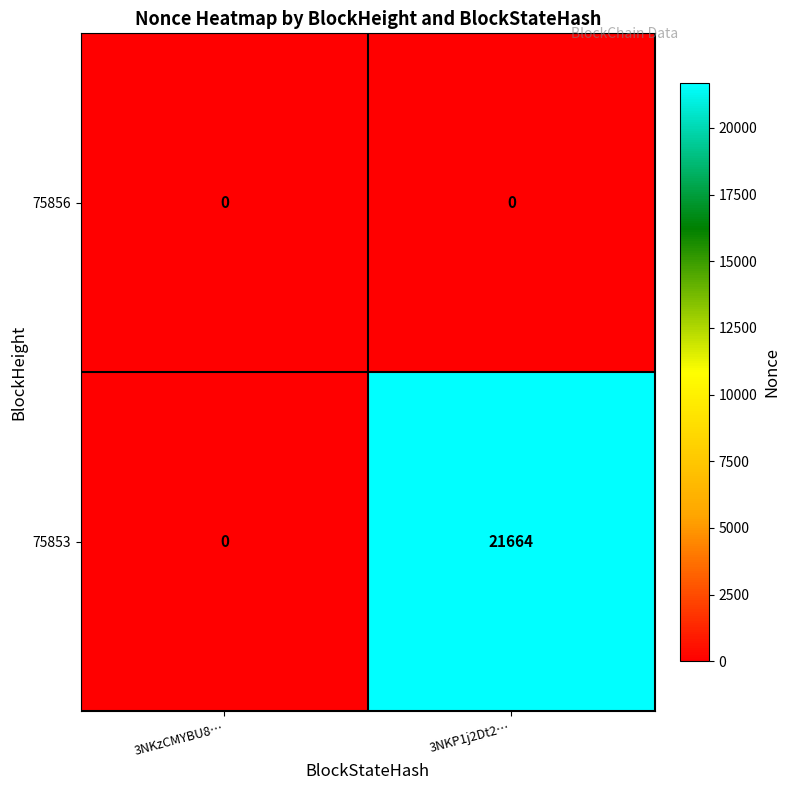

Reading left to right, transcribe all the data shown in this chart.

75856: 3NKzCMYBU8…=0	3NKP1j2Dt2…=0
75853: 3NKzCMYBU8…=0	3NKP1j2Dt2…=21664